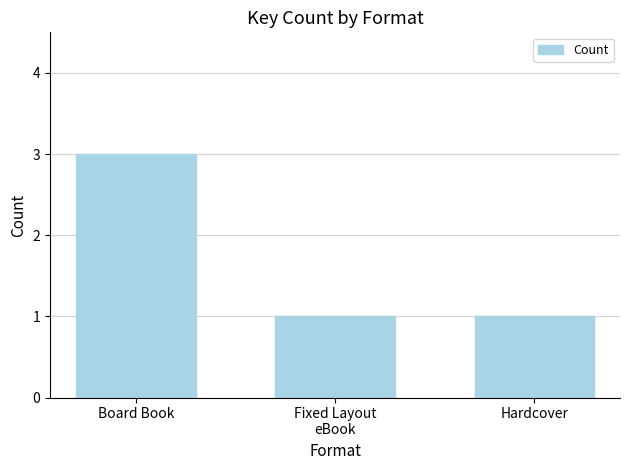

What is the maximum value shown in the chart?

3